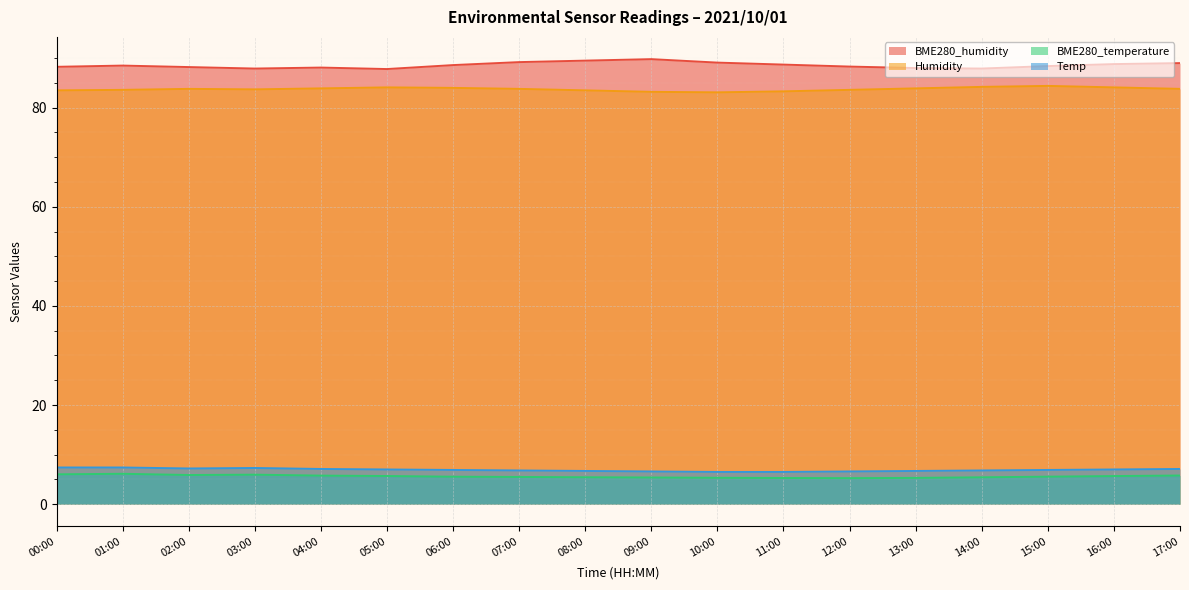

What is the difference between the BME280_temperature values at 03:00 and 11:00?

0.7